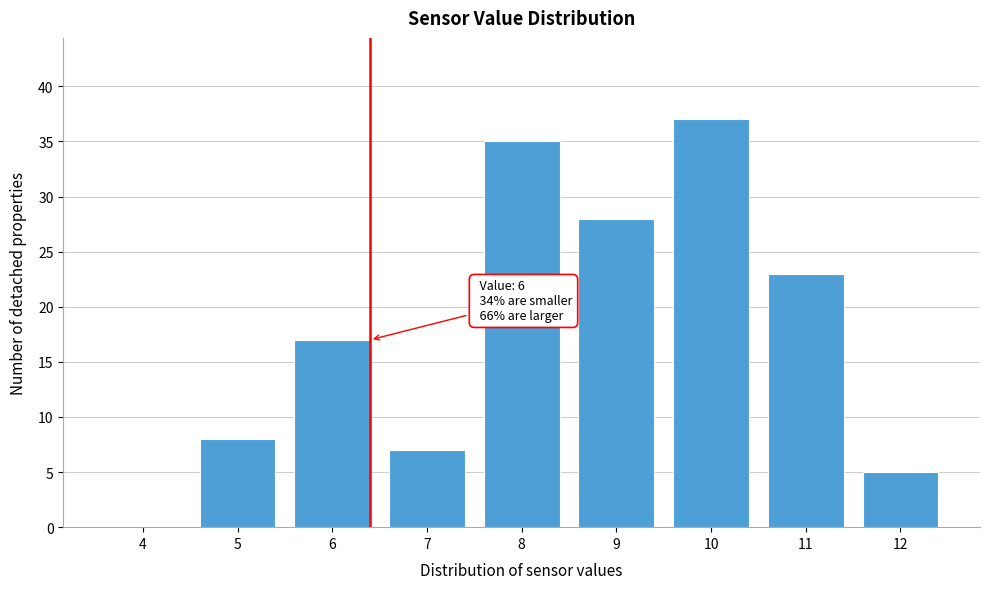

Reading left to right, extract all data points from this chart.

4=0	5=8	6=17	7=7	8=35	9=28	10=37	11=23	12=5